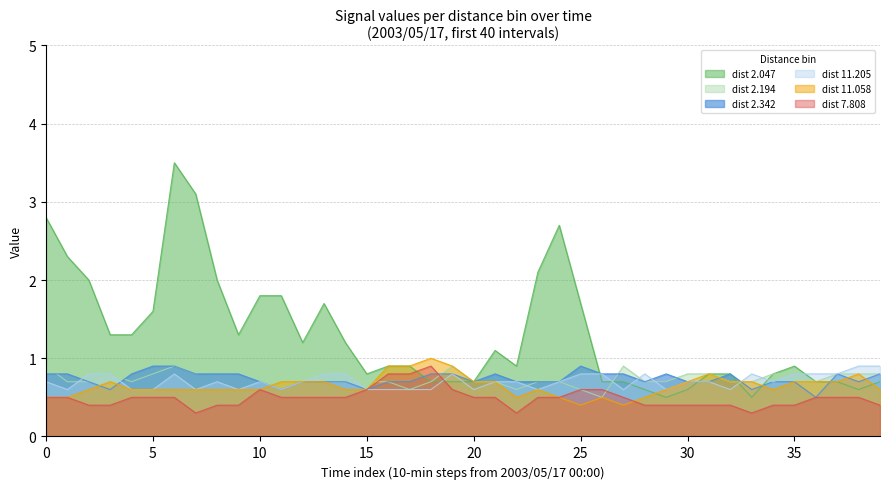

Between which two adjacent categories do 2.047 and 11.058 first intersect?

28 and 29